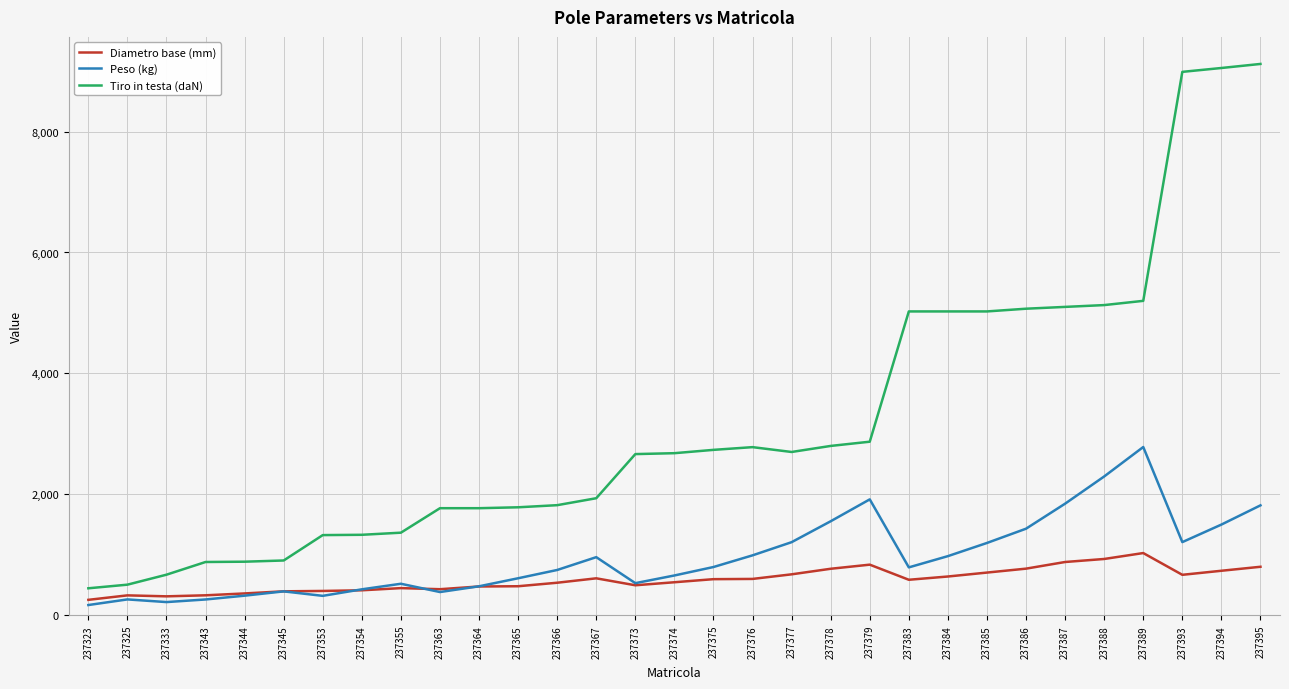

Which series has the largest total across all categories?

Tiro in testa (daN)